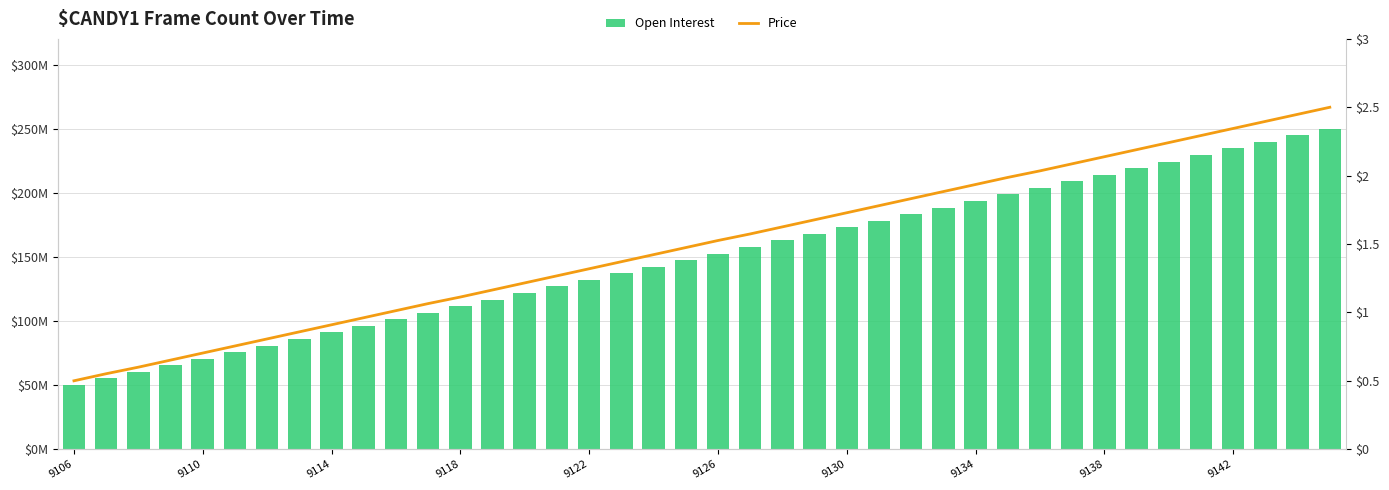

What is the average value of the Price series?

1.5